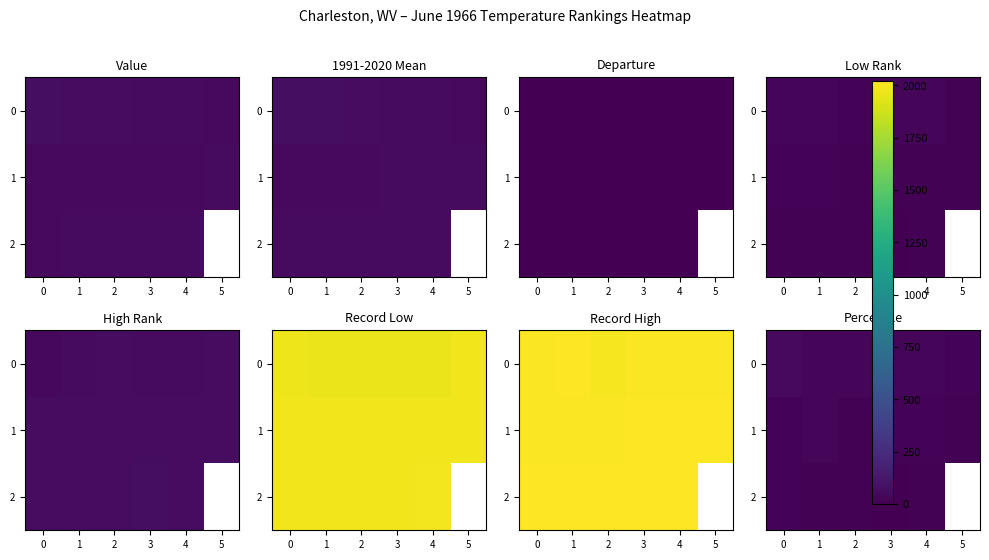

Rank the series at 5 from lowest to highest value.

1, 2, 0